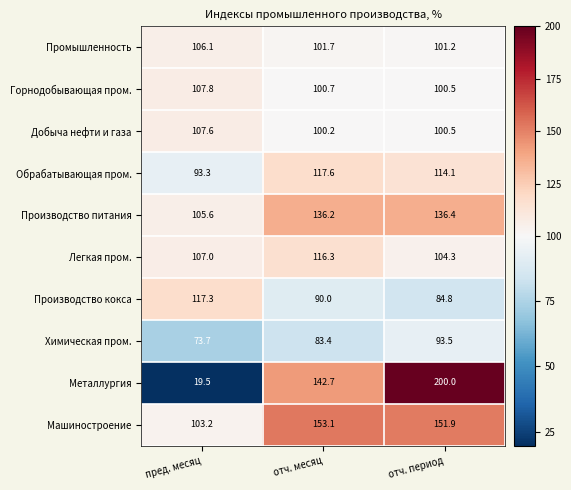

Read the Машиностроение value at отч. месяц.

153.1